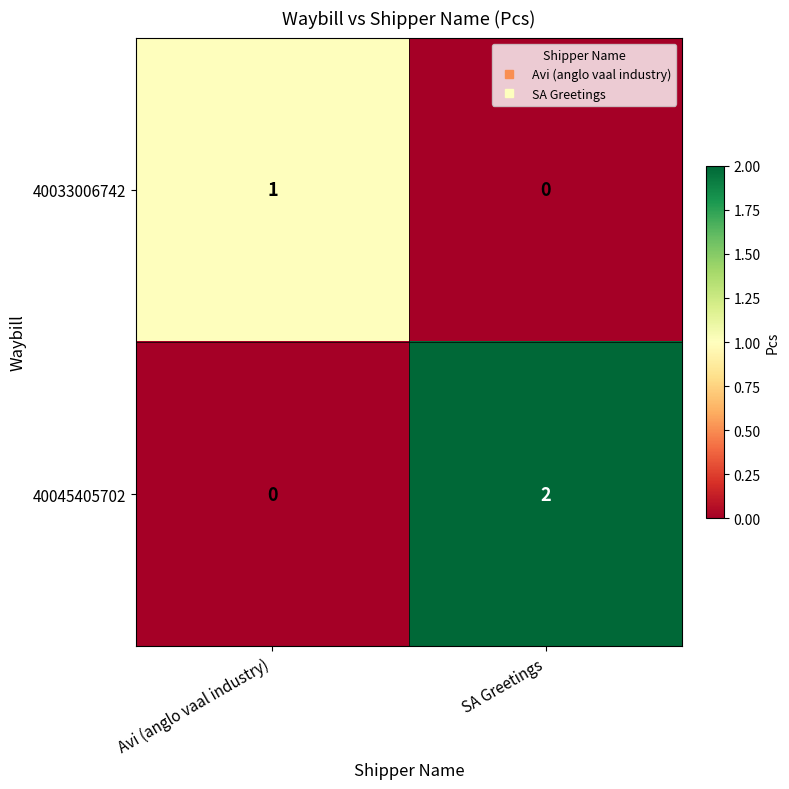

How many data points does each series have?

2